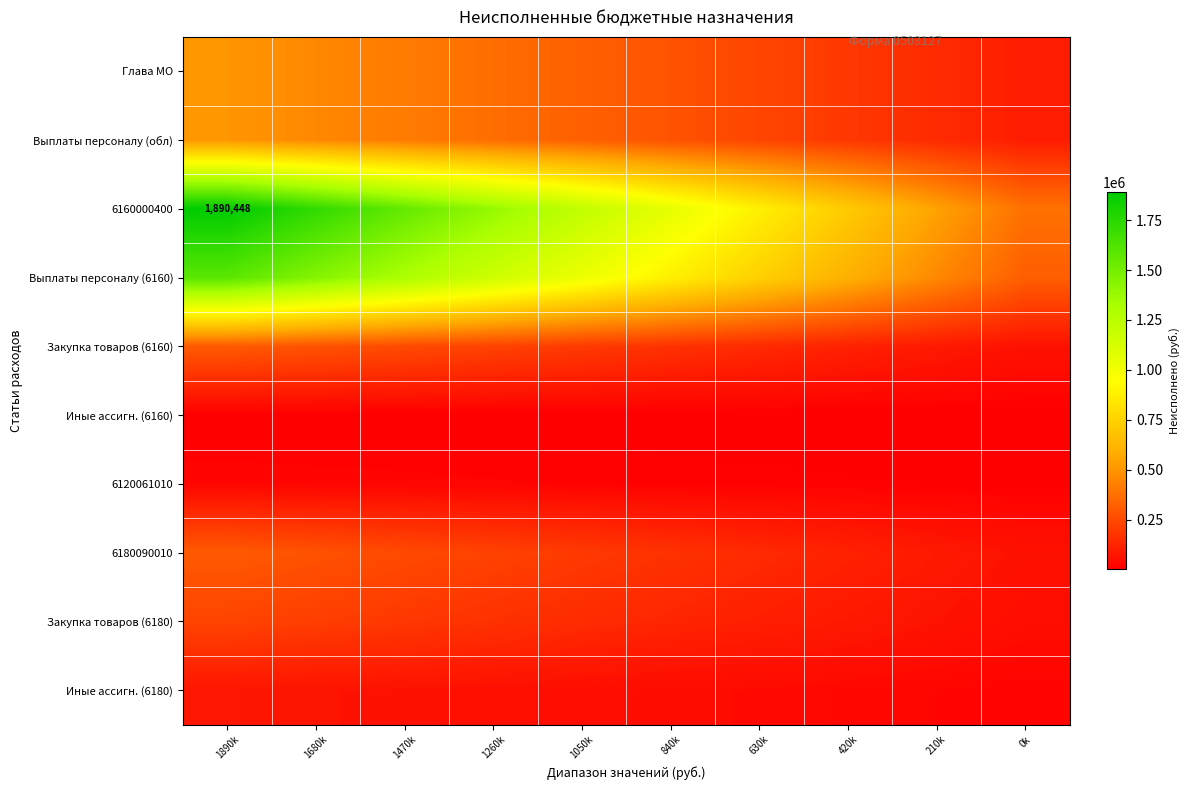

List the labels in order of 6120061010 value, largest first.

1890k, 1680k, 1470k, 1260k, 1050k, 840k, 630k, 420k, 210k, 0k